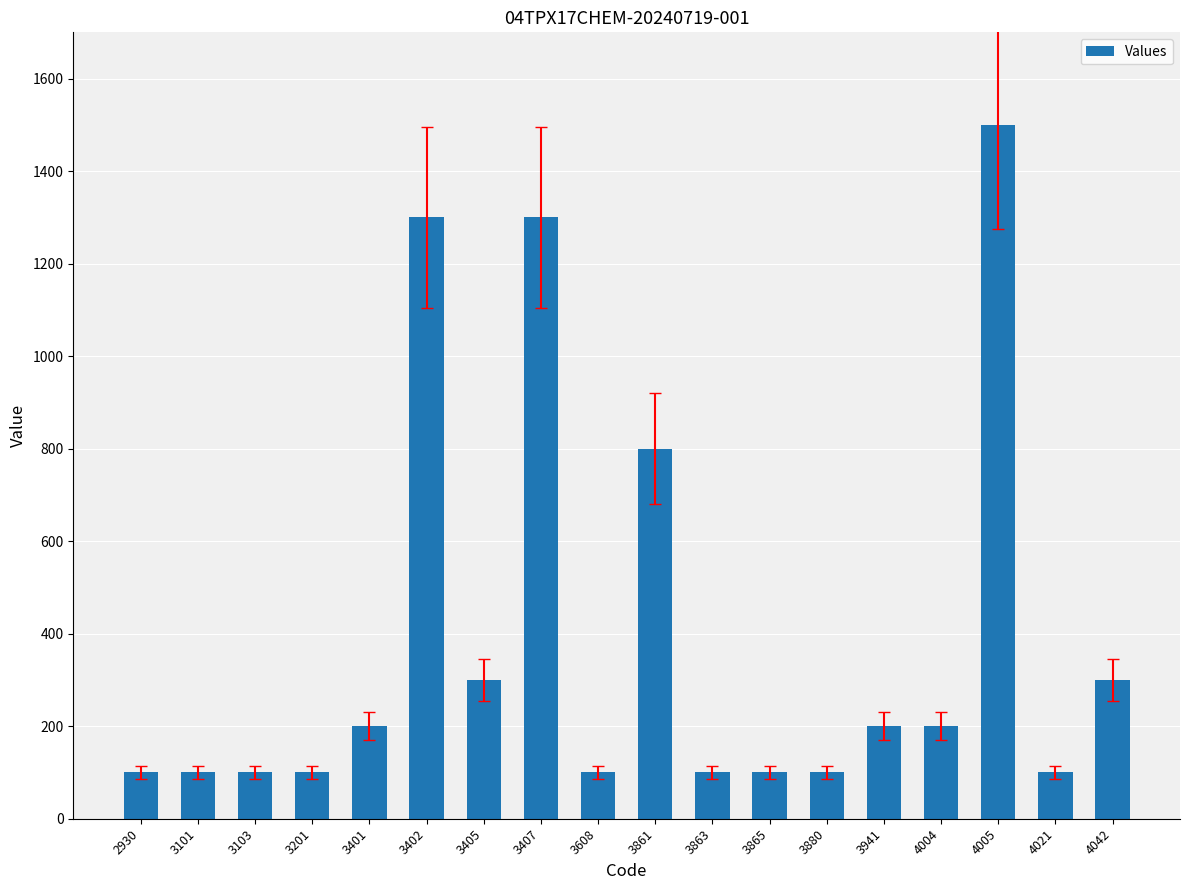

What is the minimum value shown in the chart?

100